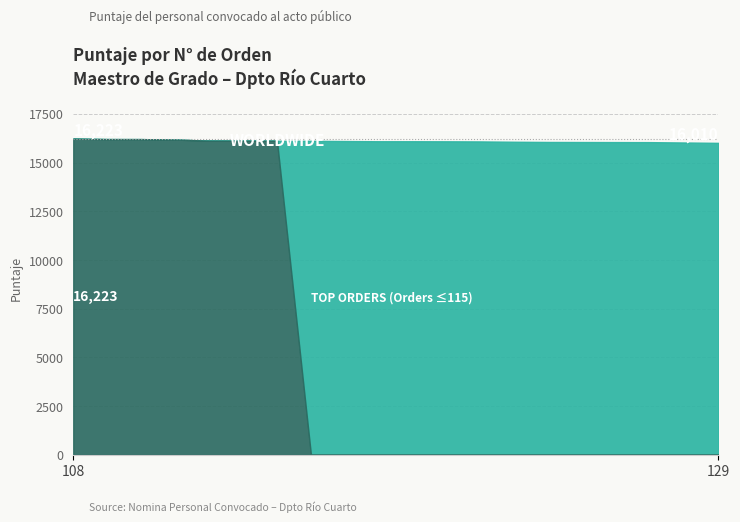

The WORLDWIDE (All Orders) series shows 16203 at 110. True or false?

True